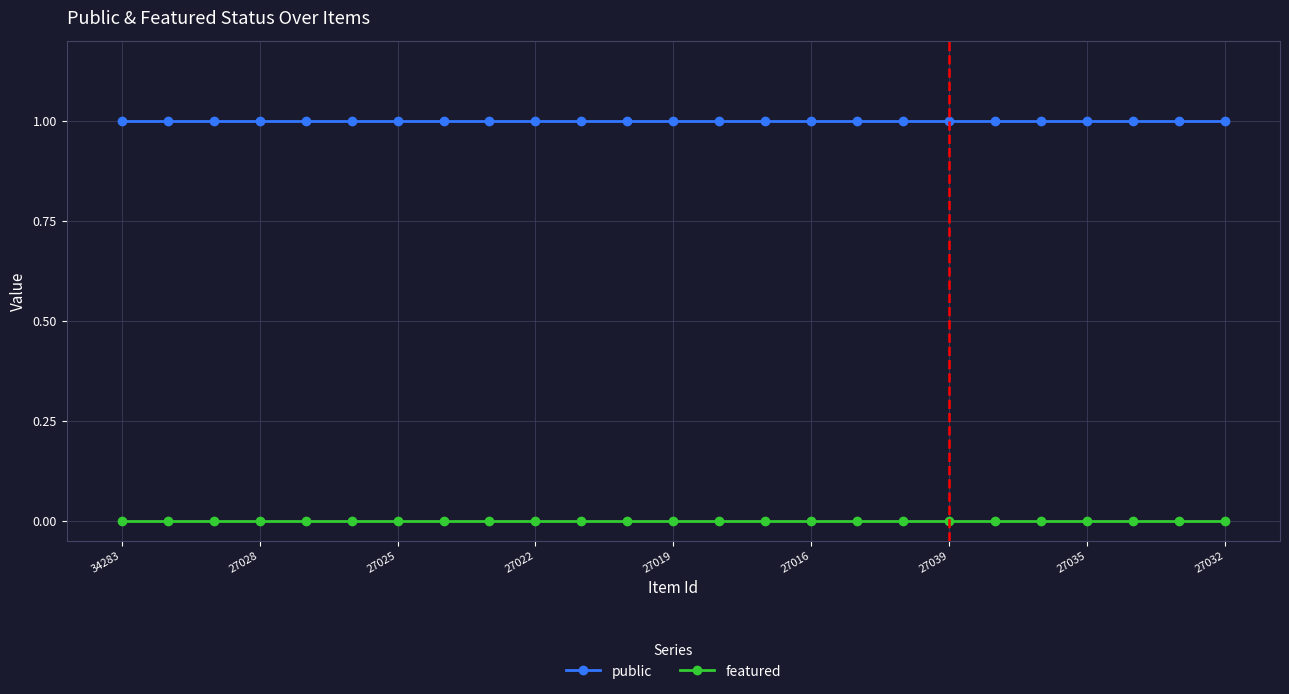

True or false: featured and public cross at least once.

False